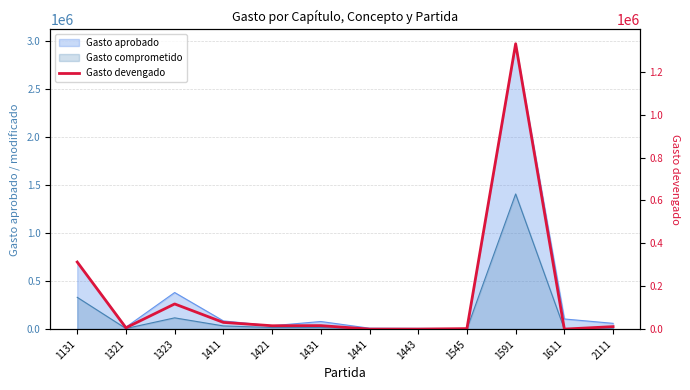

At which category does the data reach its first local valley?

1321